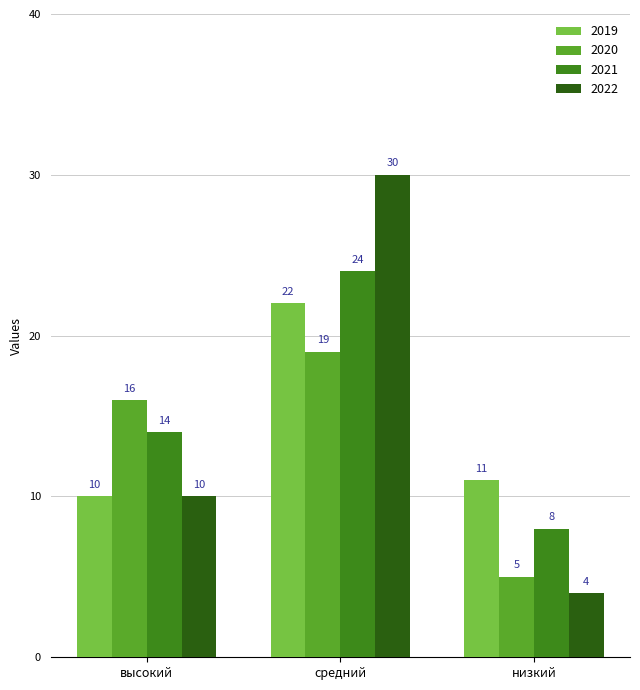

What is the total value across all series at средний?

95